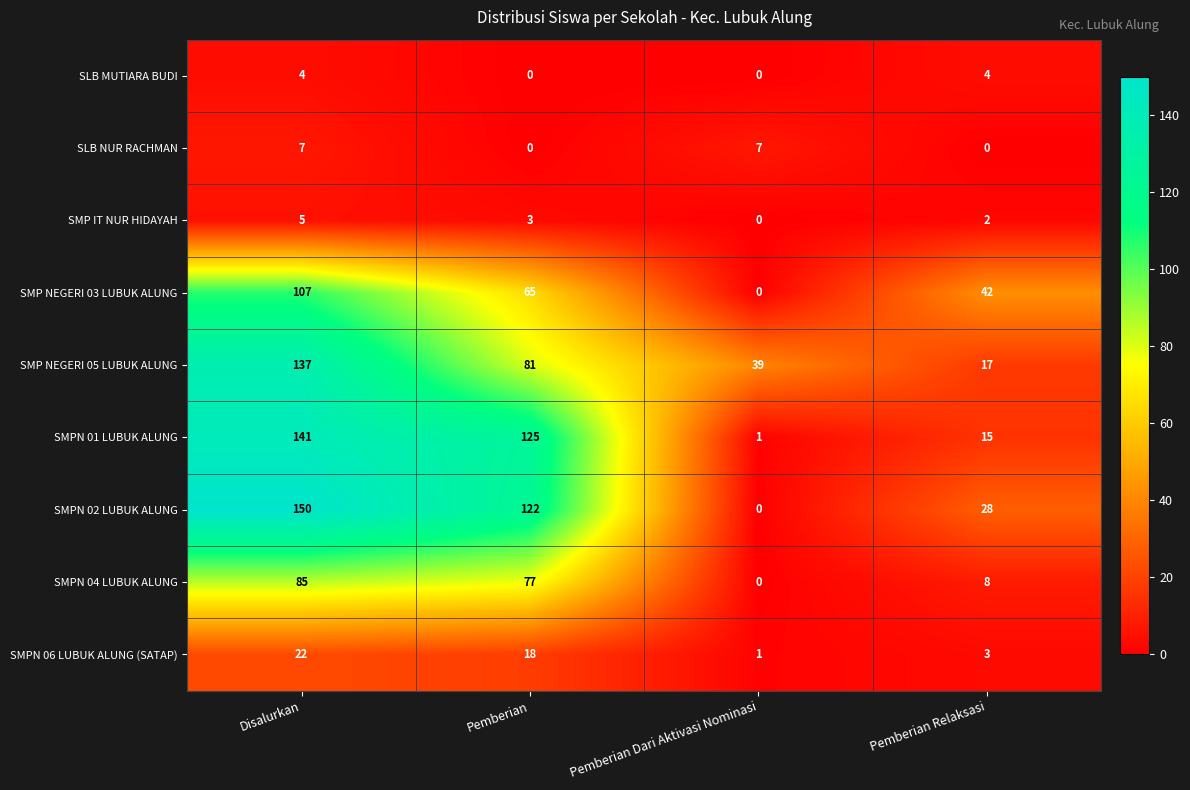

What is the spread (max minus min) of values at Pemberian Dari Aktivasi Nominasi?

39